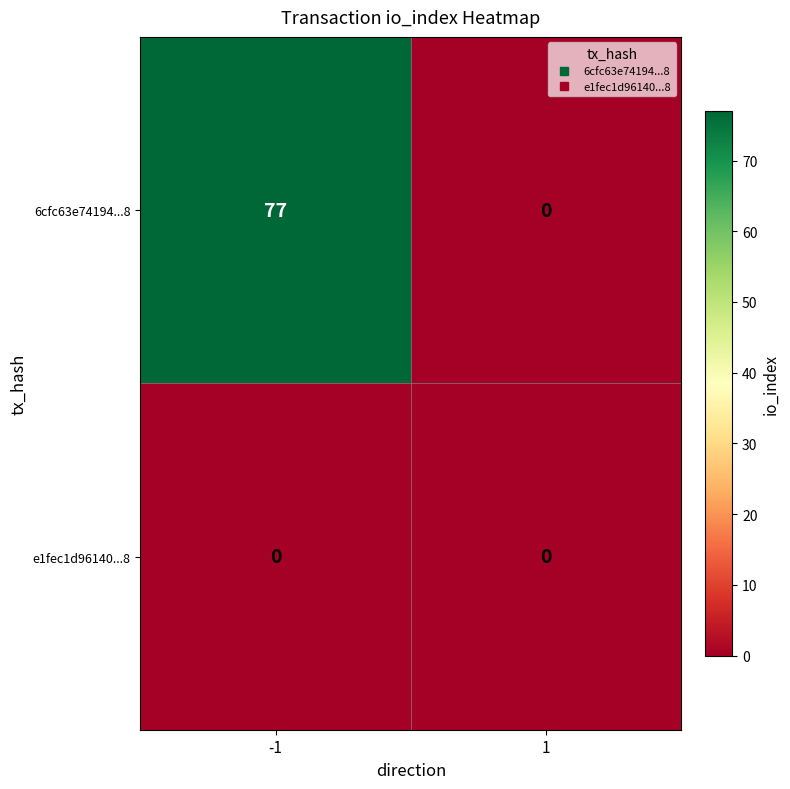

Reading left to right, extract all data points from this chart.

6cfc63e74194...8: 77	0
e1fec1d96140...8: 0	0